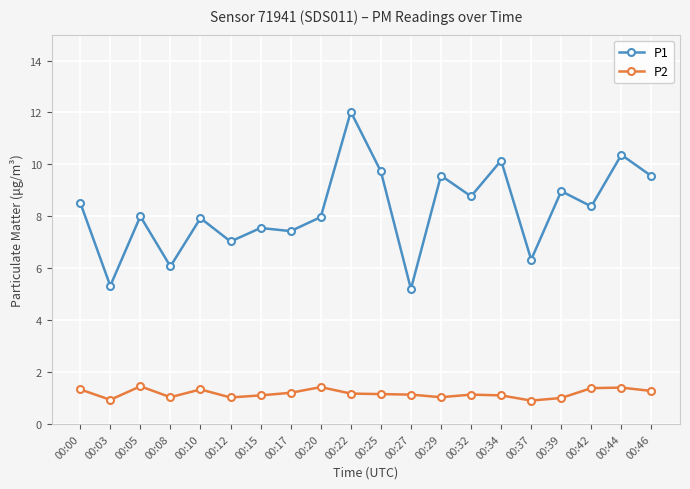

What are all the series names shown in the legend?

P1, P2